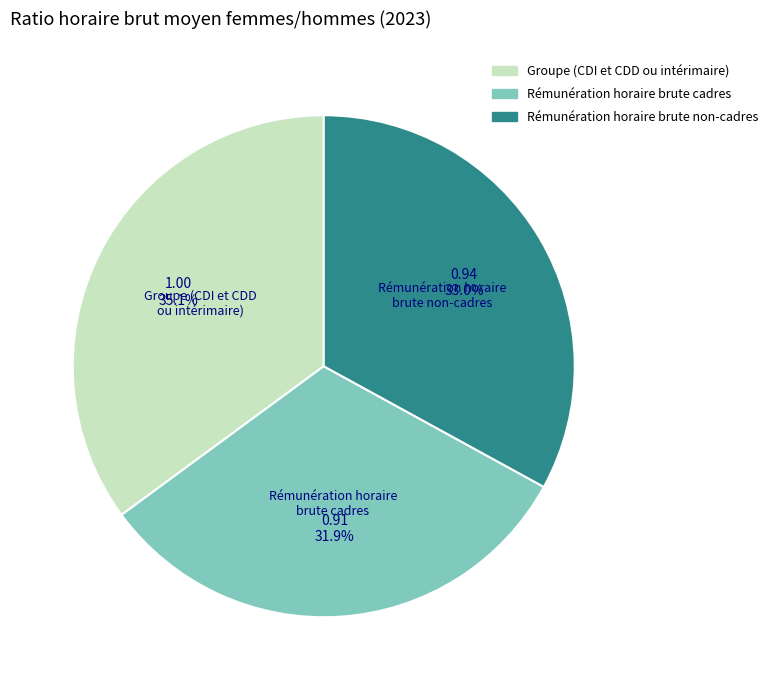

How many segments does this pie chart have?

3